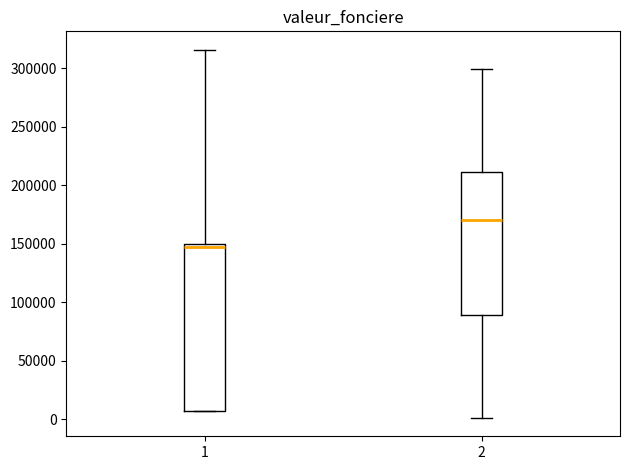

Where is the upper edge of the box at x = 2 on the y-axis? The values are not printed on the chart, so give them approximately, as read against the axis.

210000